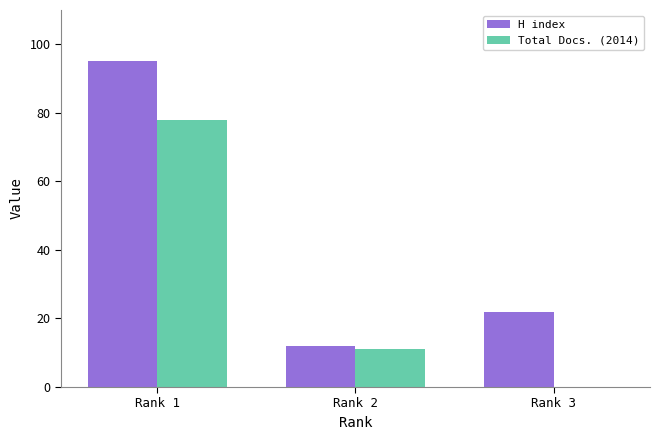

Reading right to left, what are all the values shown in this chart?

H index: Rank 3=22	Rank 2=12	Rank 1=95
Total Docs. (2014): Rank 3=0	Rank 2=11	Rank 1=78